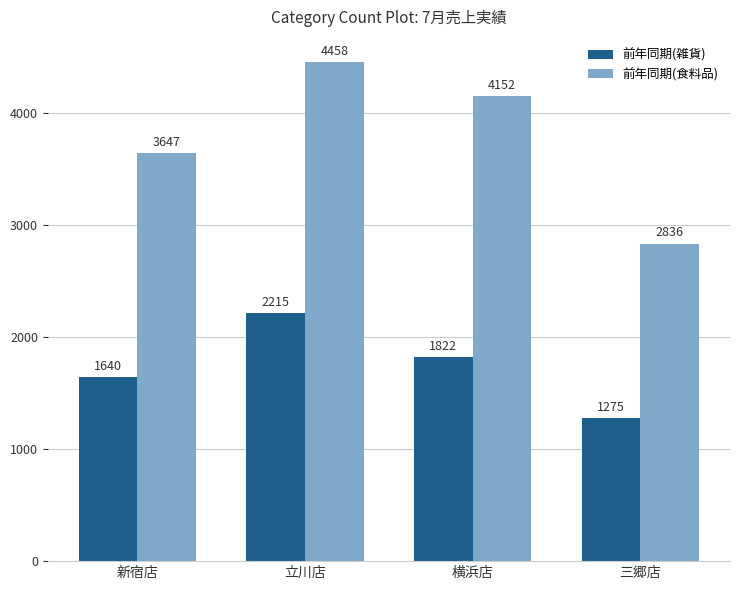

Is it true that 前年同期(雑貨) equals 457 at 新宿店?

False